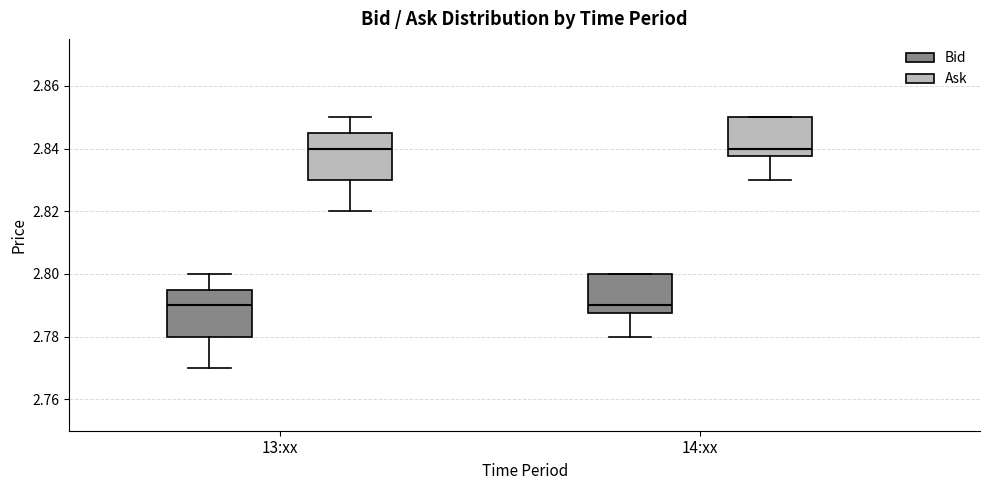

Reading left to right, transcribe this box plot: for each box, give where its median line is, the range the box spans, and where its two whiskers end, as read against the y-axis. The values are not printed on the chart, so give them approximately, as read against the axis.

13:xx (Bid): median 2.790, box 2.780 to 2.796, whiskers 2.770 to 2.800
13:xx (Ask): median 2.840, box 2.830 to 2.846, whiskers 2.820 to 2.850
14:xx (Bid): median 2.790, box 2.788 to 2.800, whiskers 2.780 to 2.800
14:xx (Ask): median 2.840, box 2.838 to 2.850, whiskers 2.830 to 2.850